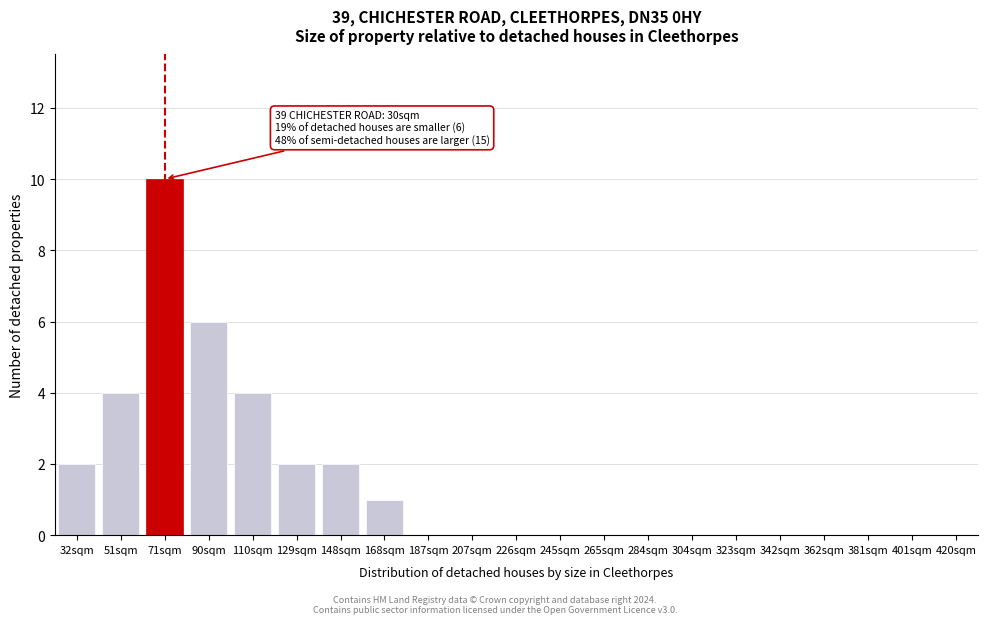

Reading left to right, extract all data points from this chart.

32sqm=2	51sqm=4	71sqm=10	90sqm=6	110sqm=4	129sqm=2	148sqm=2	168sqm=1	187sqm=0	207sqm=0	226sqm=0	245sqm=0	265sqm=0	284sqm=0	304sqm=0	323sqm=0	342sqm=0	362sqm=0	381sqm=0	401sqm=0	420sqm=0